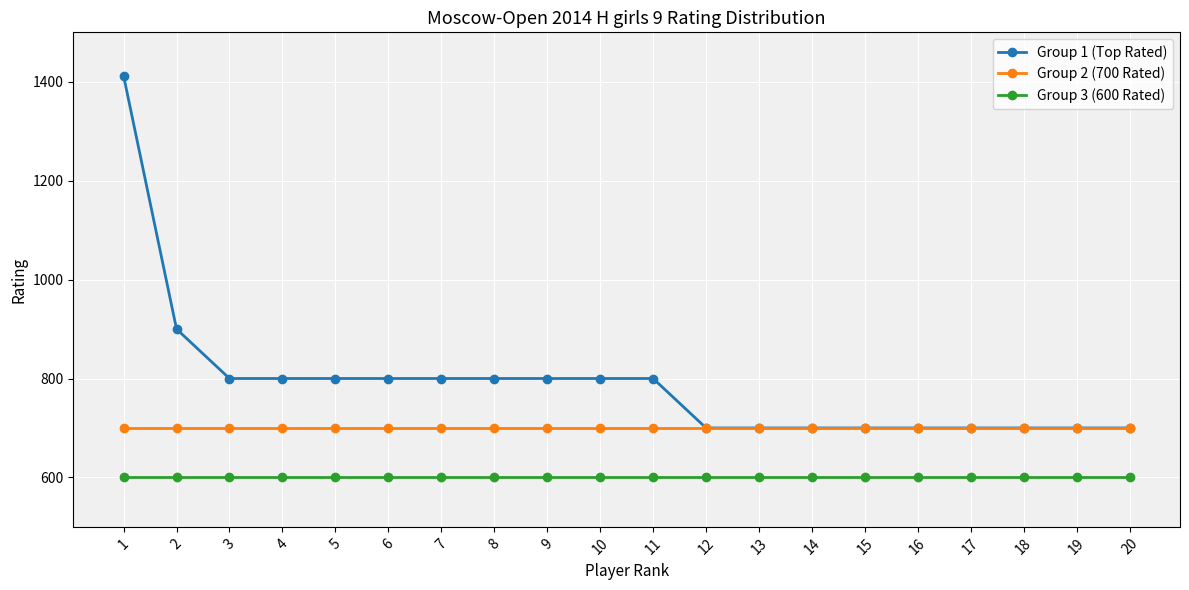

What is the greatest value displayed?

1412